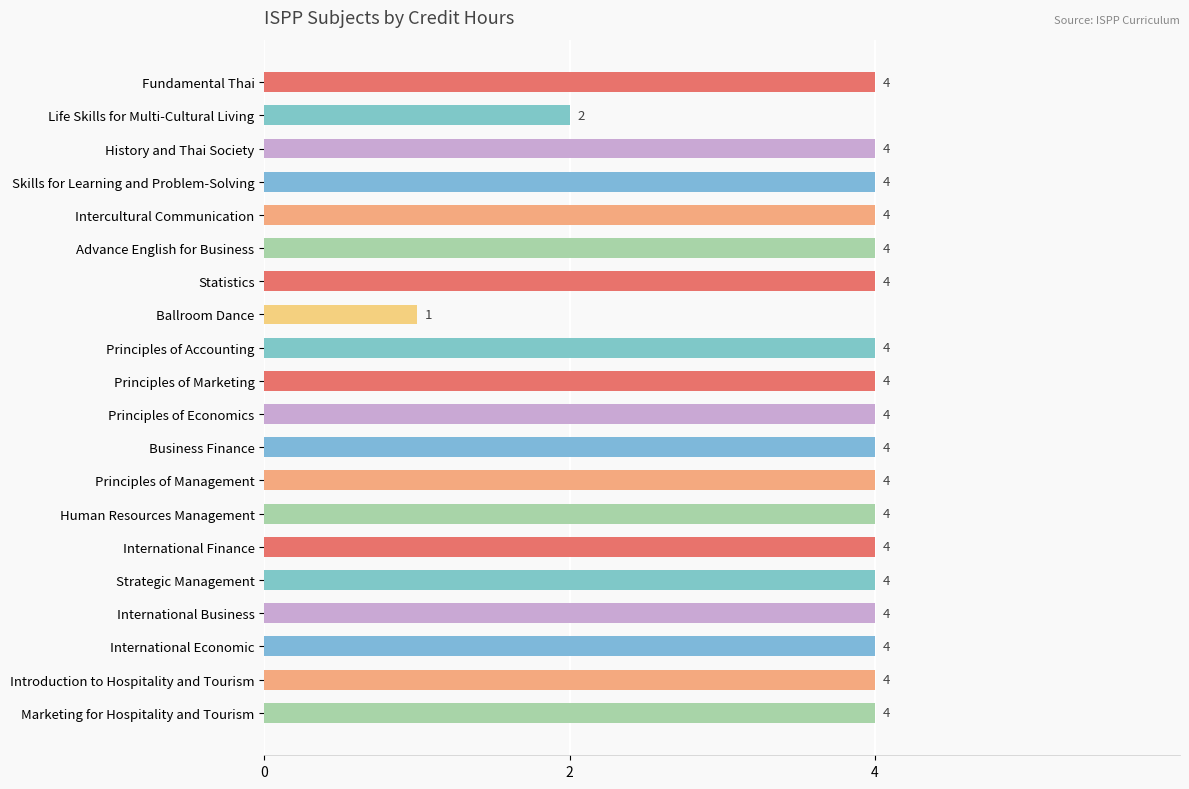

Reading bottom to top, transcribe all the data shown in this chart.

4	4	4	4	4	4	4	4	4	4	4	4	1	4	4	4	4	4	2	4